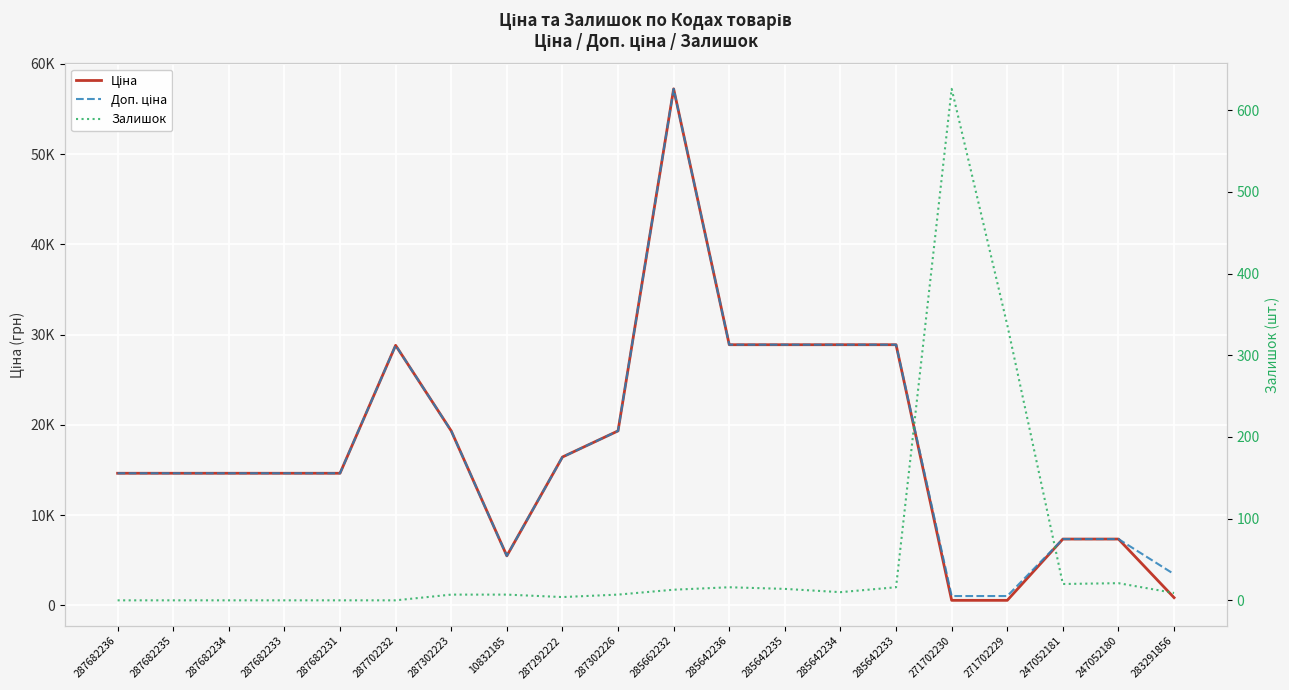

The value of Ціна at 287292222 is 3554.1. True or false?

False